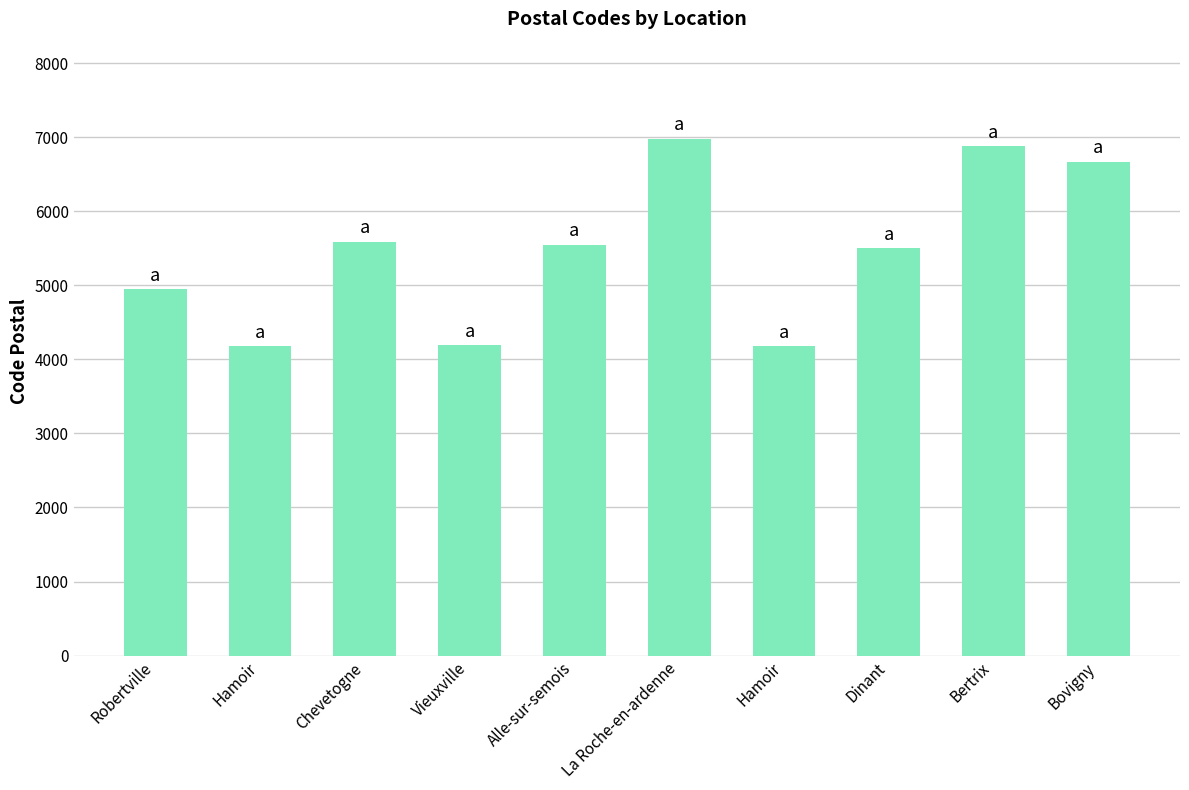

Are the bars horizontal?

No